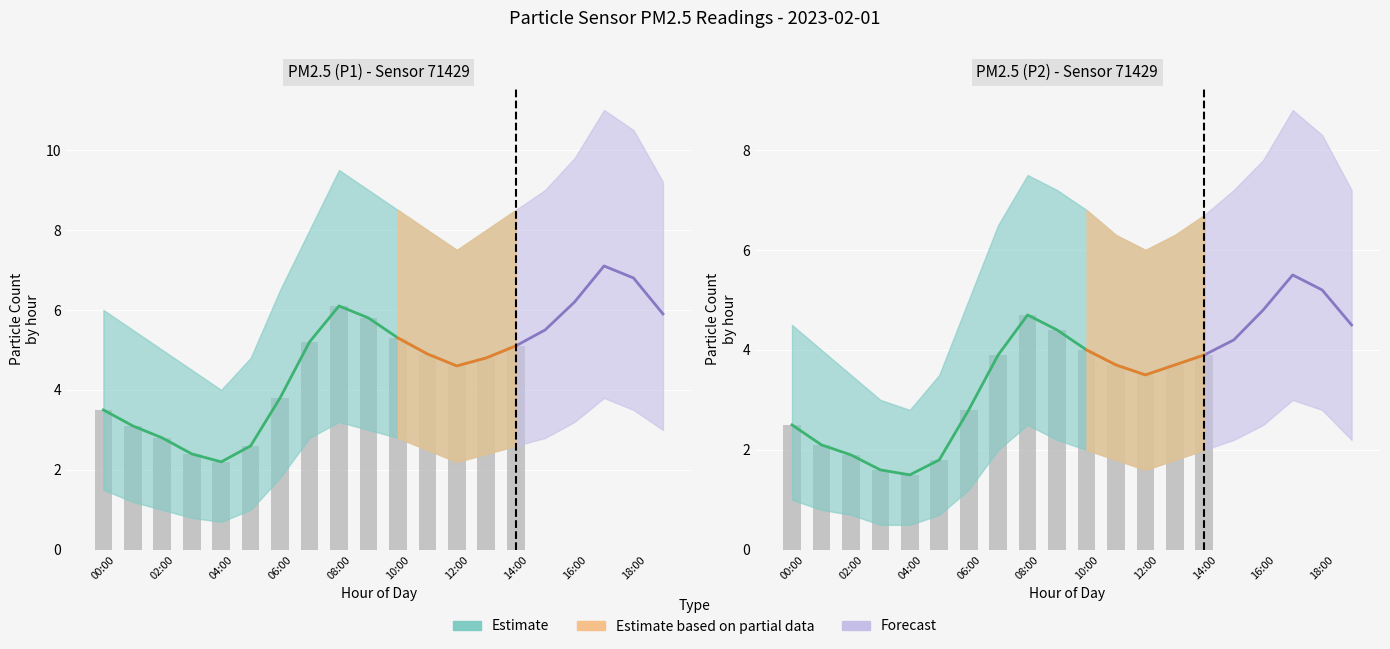

Does the chart contain stacked bars?

No